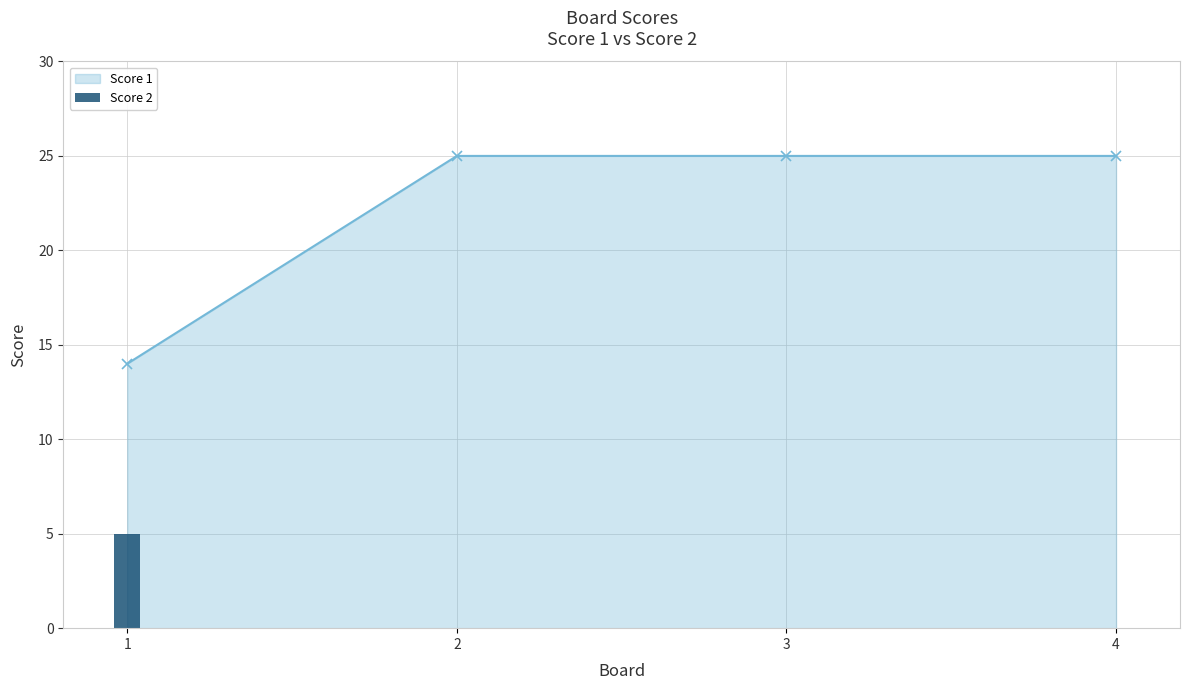

Between 2 and 3, which is larger?

2